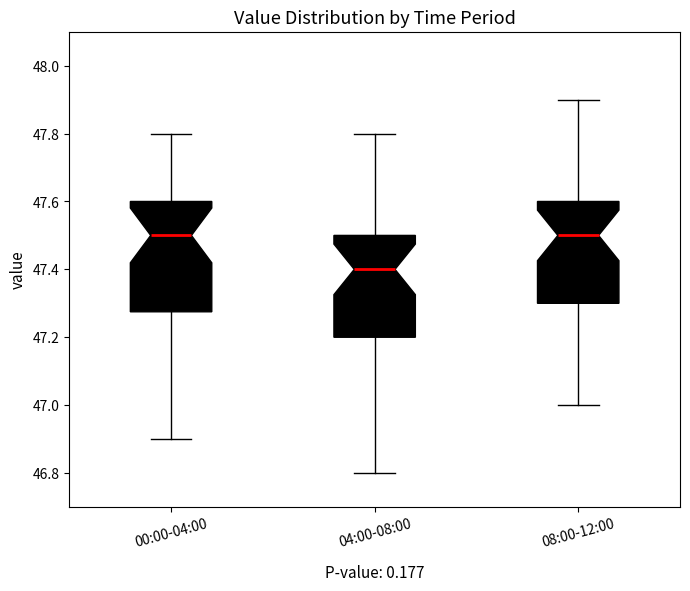

Which box is the tallest, from its lower edge to its upper edge?

00:00-04:00